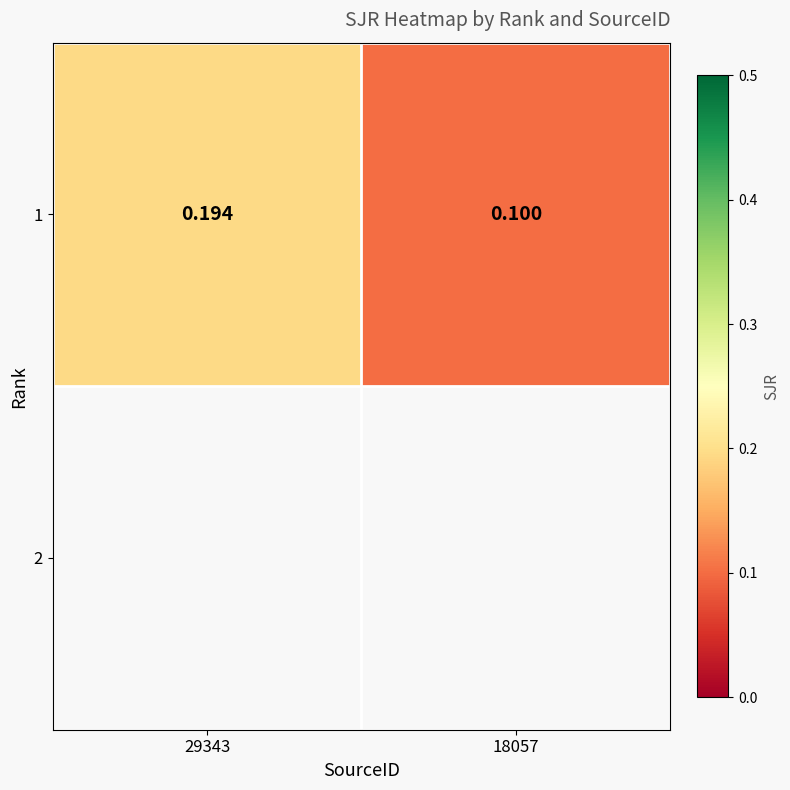

What is the change in value from 29343 to 18057?

-0.1